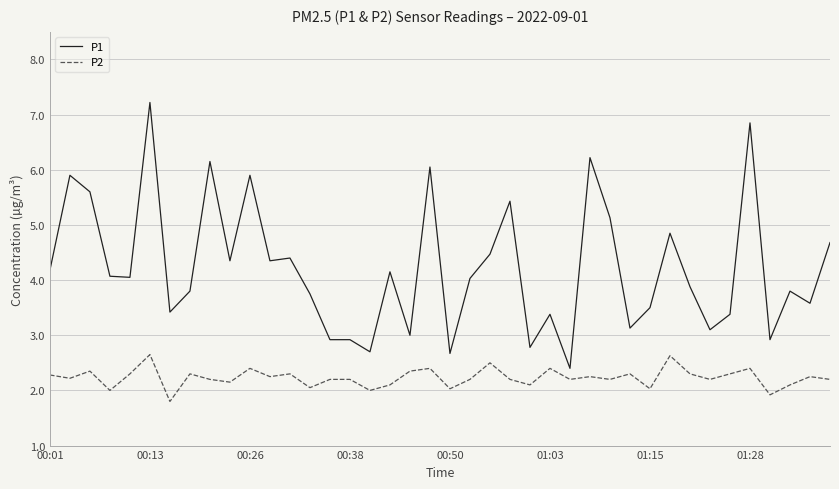

Which series has the widest spread of values?

P1